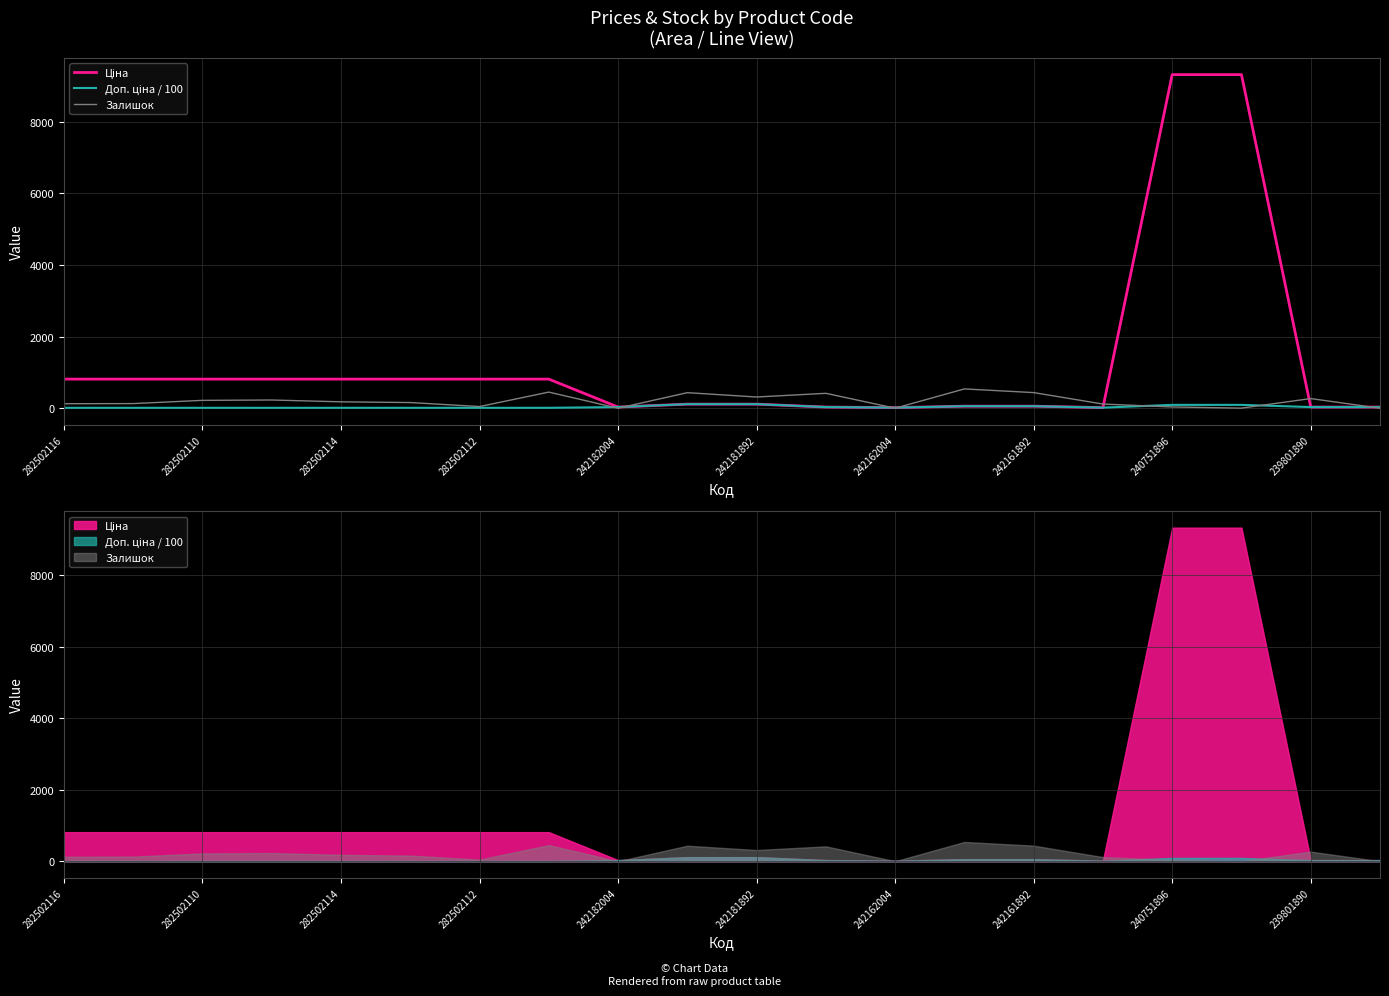

True or false: Ціна and Доп. ціна / 100 intersect in this chart.

False